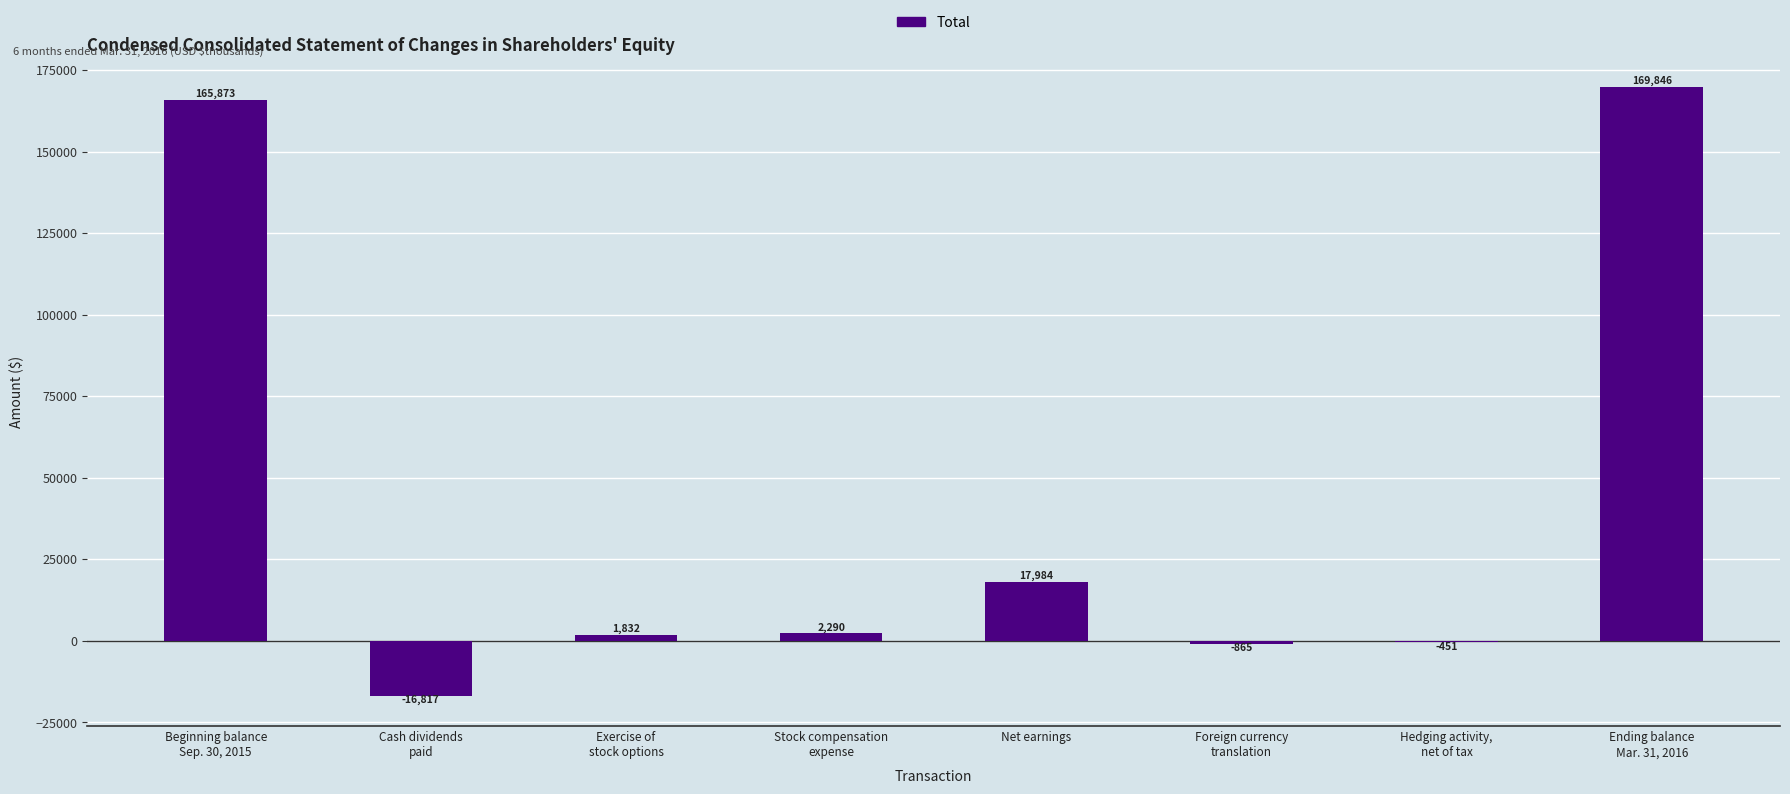

Are the bars horizontal?

No